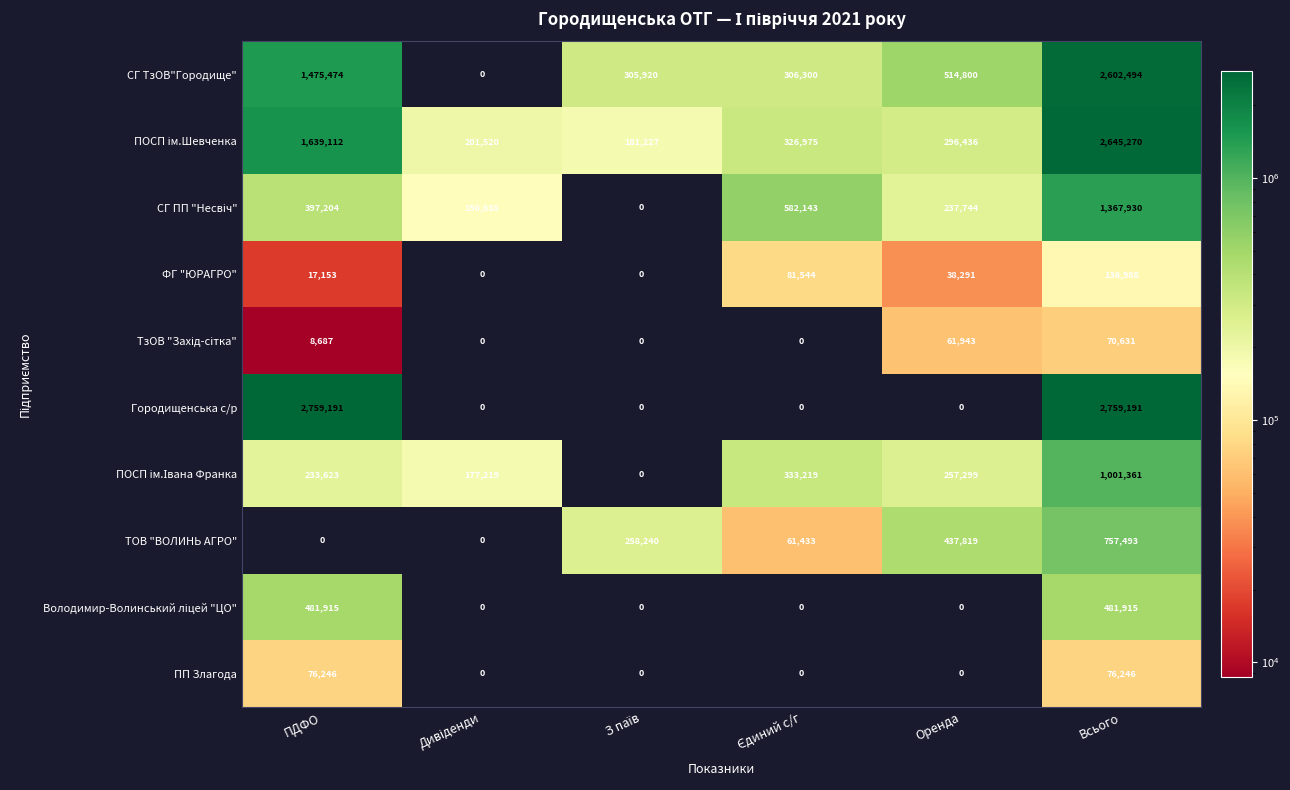

What is the maximum value shown in the chart?

2759191